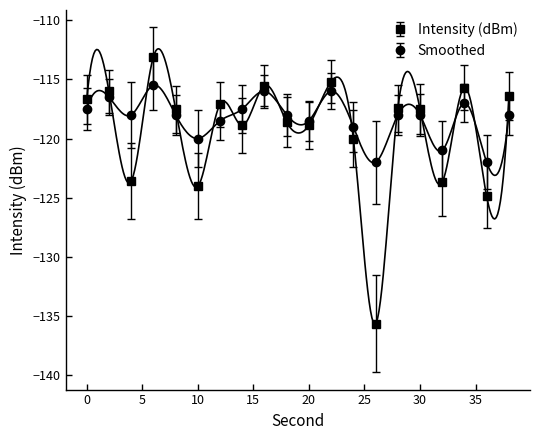

The value of Intensity (dBm) at 20 is -76.2. True or false?

False